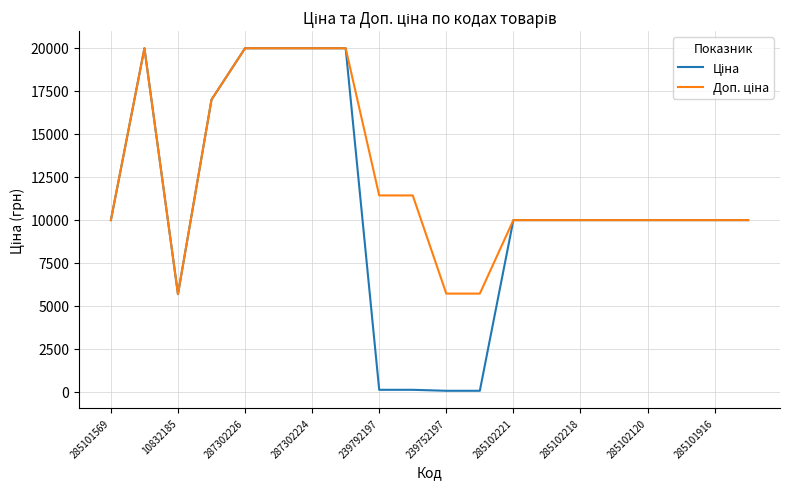

What is the greatest value displayed?

19964.2